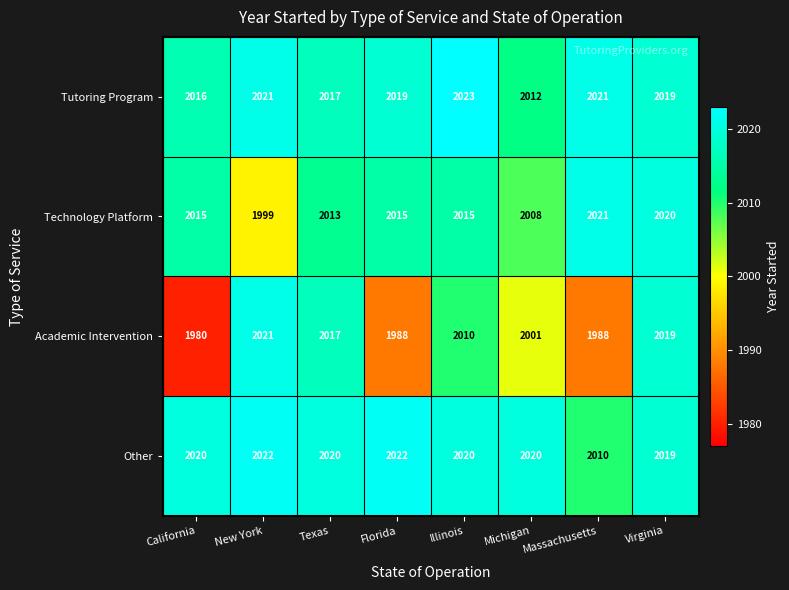

What is the difference between the maximum and minimum values in the Other series?

12